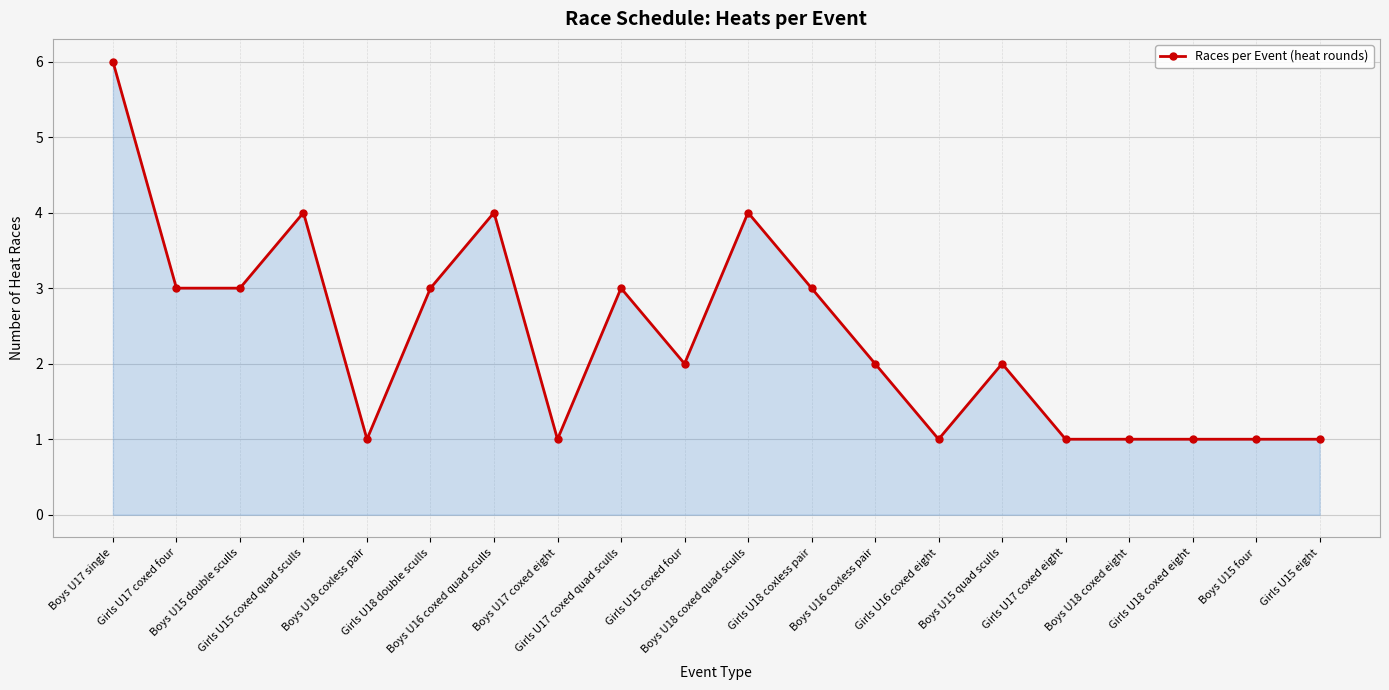

What is the greatest value displayed?

6